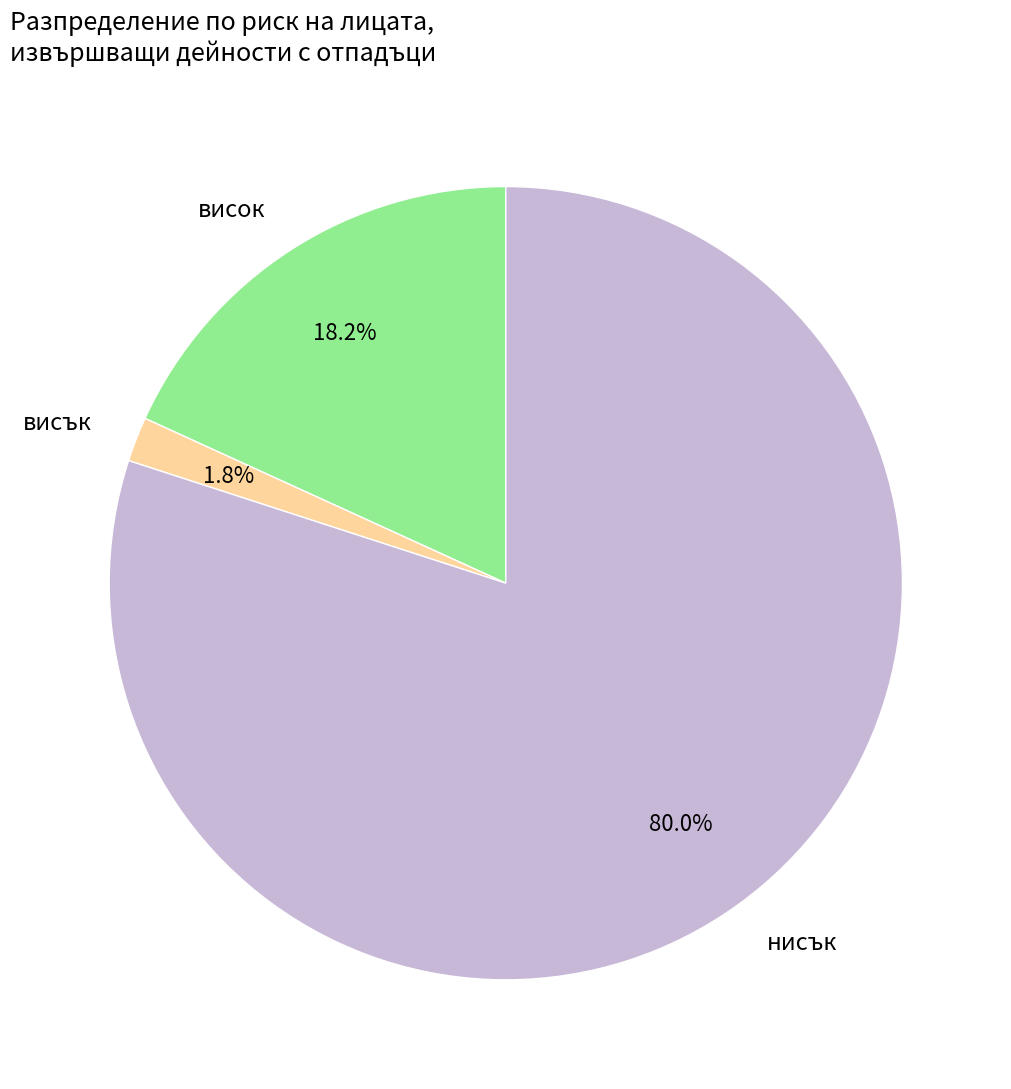

Which category has the biggest portion of the pie?

нисък